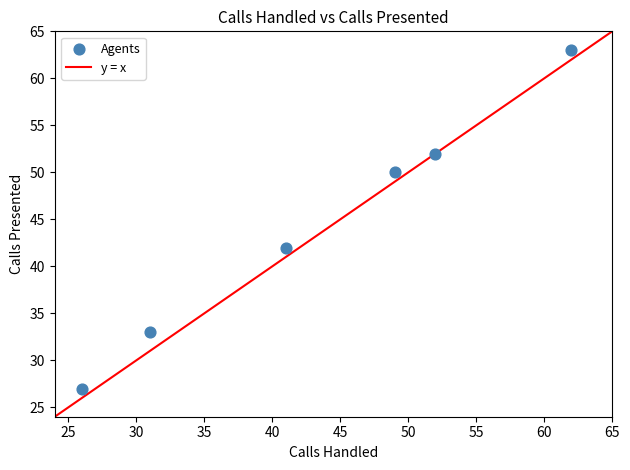

What is the range of Y values (max minus min)?

36